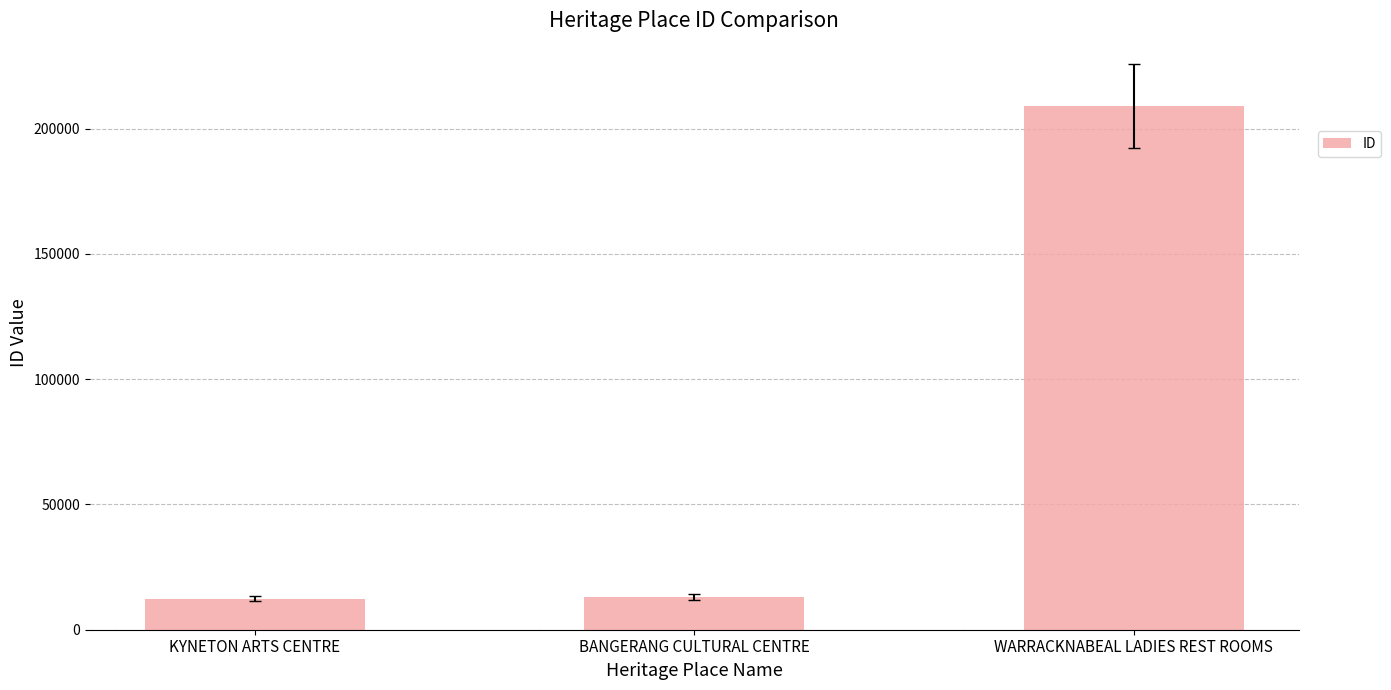

Which label corresponds to the largest value in the chart?

WARRACKNABEAL LADIES REST ROOMS